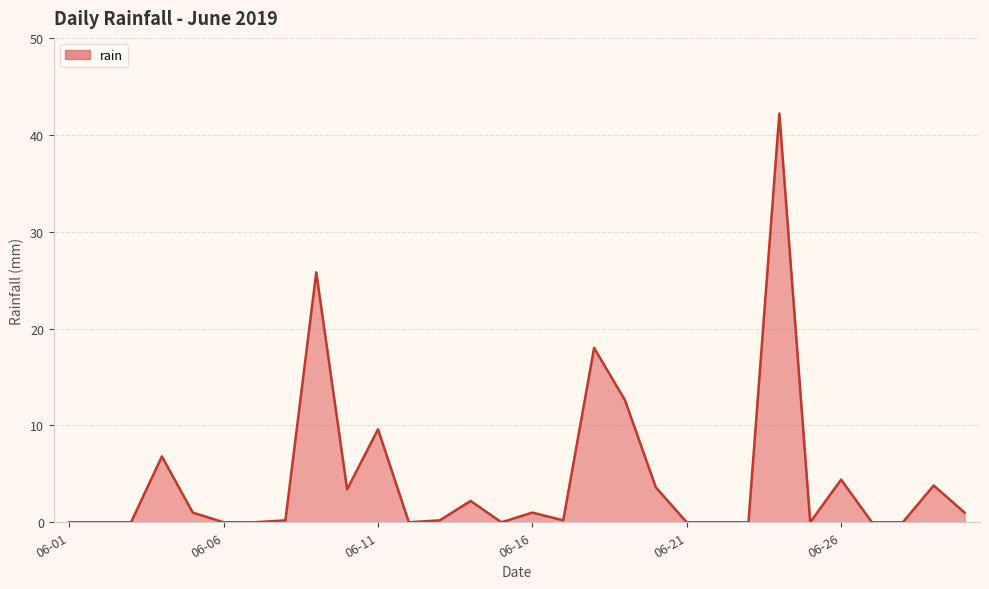

What is the difference between the maximum and minimum values?

42.2